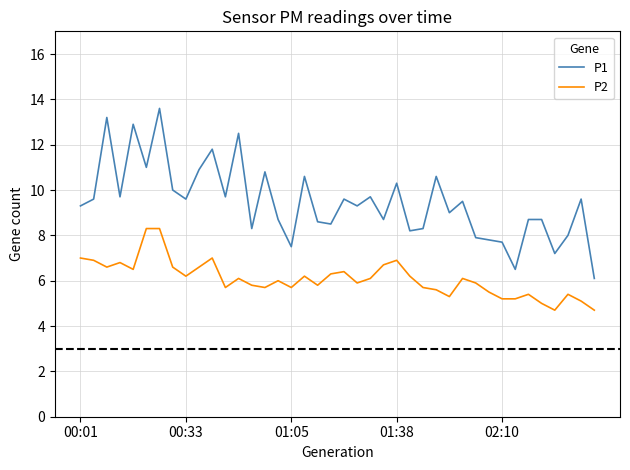

What is the difference between the maximum and minimum values in the P1 series?

7.5